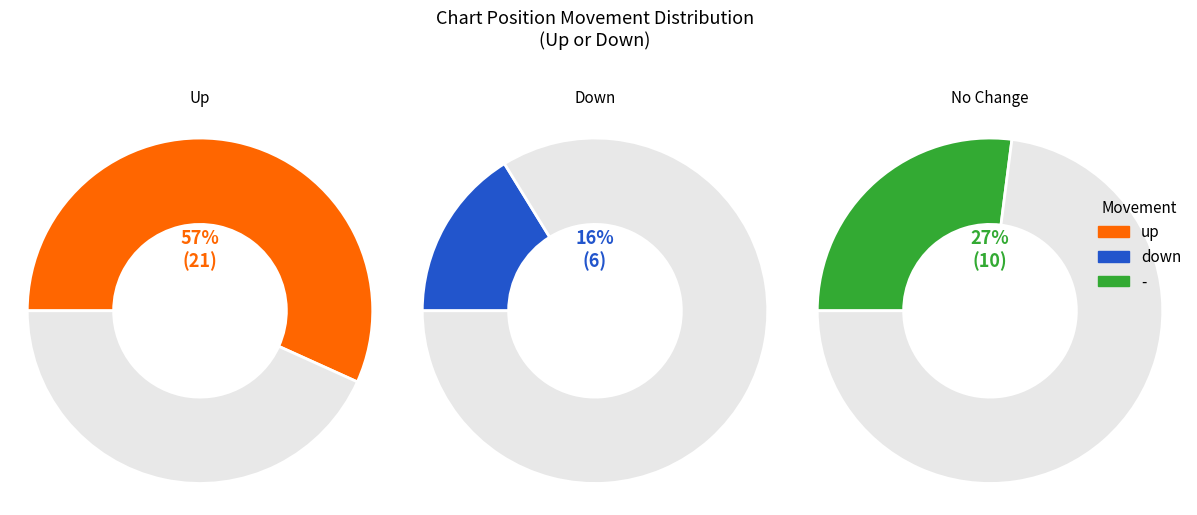

Is up the majority of the pie?

Yes